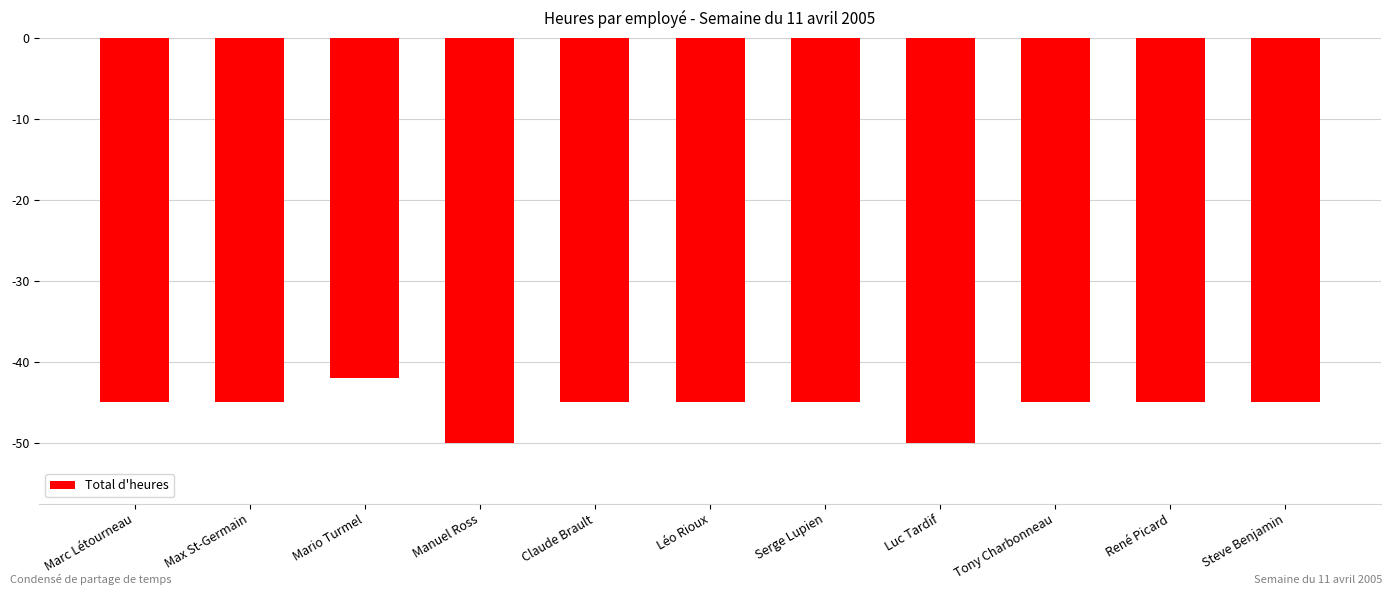

Reading left to right, list all the values displayed in this chart.

Marc Létourneau=-45	Max St-Germain=-45	Mario Turmel=-42	Manuel Ross=-50	Claude Brault=-45	Léo Rioux=-45	Serge Lupien=-45	Luc Tardif=-50	Tony Charbonneau=-45	René Picard=-45	Steve Benjamin=-45